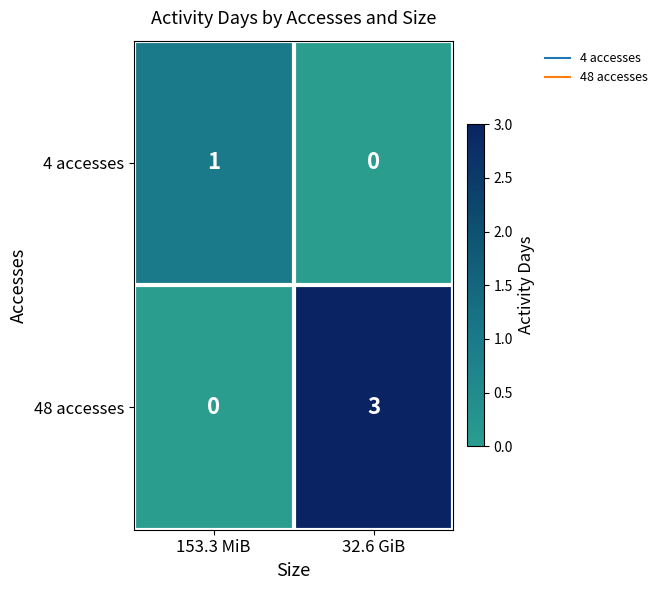

Which series changed the most between 153.3 MiB and 32.6 GiB?

48 accesses